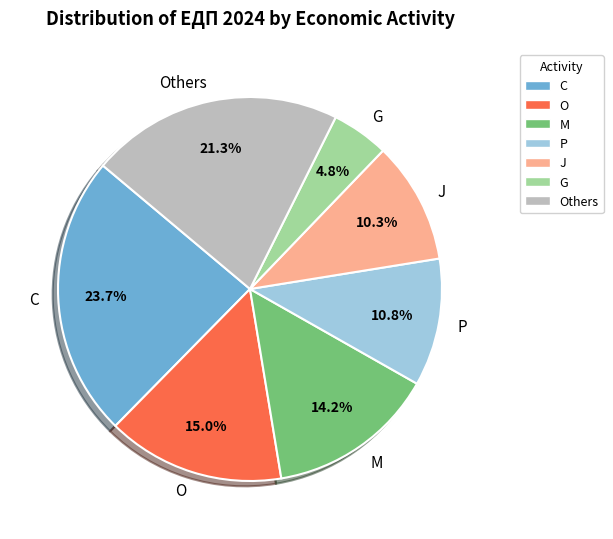

Approximately how many times larger is the value at J compared to Others?

0.5